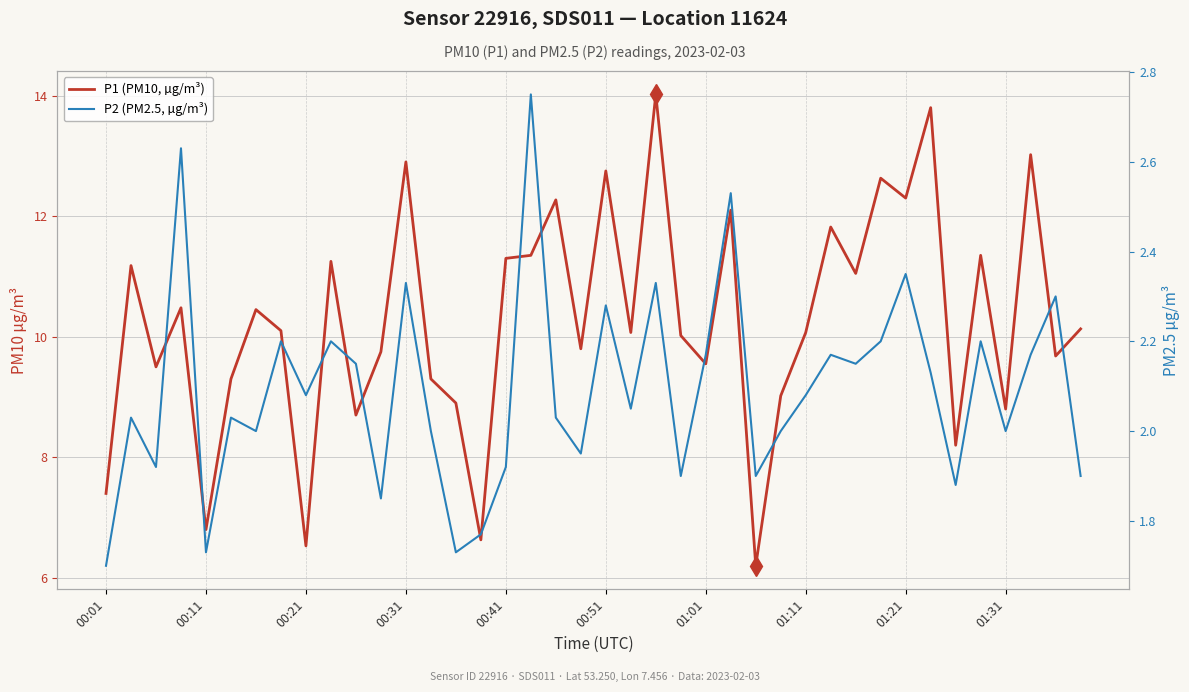

Reading left to right, list all the values displayed in this chart.

P1 (PM10, µg/m³): 7.4	11.2	9.5	10.5	6.8	9.3	10.4	10.1	6.5	11.2	8.7	9.8	12.9	9.3	8.9	6.6	11.3	11.3	12.3	9.8	12.8	10.1	14.0	10.0	9.6	12.1	6.2	9.0	10.1	11.8	11.1	12.6	12.3	13.8	8.2	11.3	8.8	13.0	9.7	10.1
P2 (PM2.5, µg/m³): 1.7	2.0	1.9	2.6	1.7	2.0	2.0	2.2	2.1	2.2	2.1	1.9	2.3	2.0	1.7	1.8	1.9	2.8	2.0	1.9	2.3	2.0	2.3	1.9	2.2	2.5	1.9	2.0	2.1	2.2	2.1	2.2	2.4	2.1	1.9	2.2	2.0	2.2	2.3	1.9